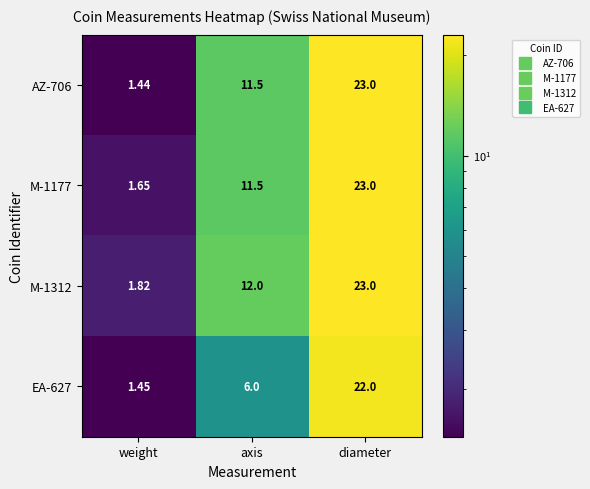

How many data points in M-1177 are less than 11?

1